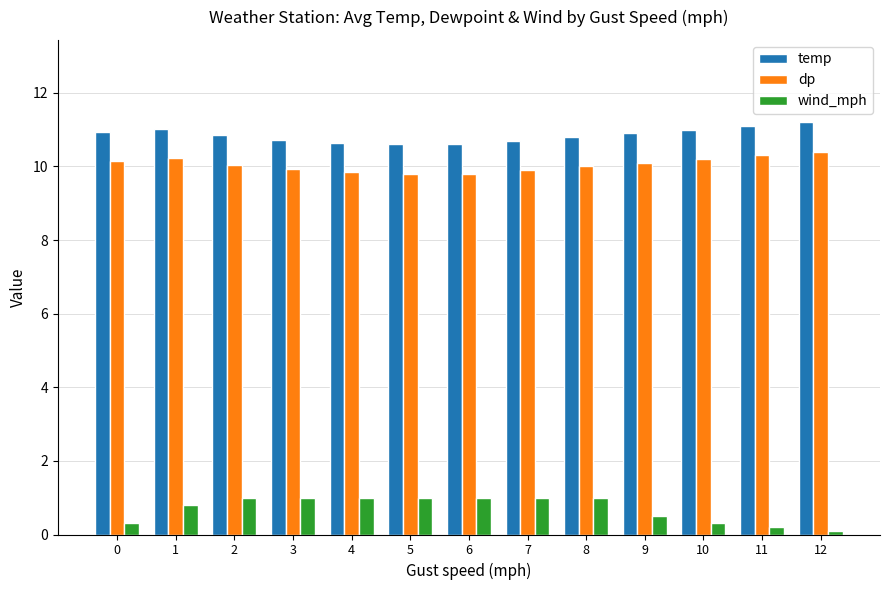

What is the highest value of the temp series?

11.2